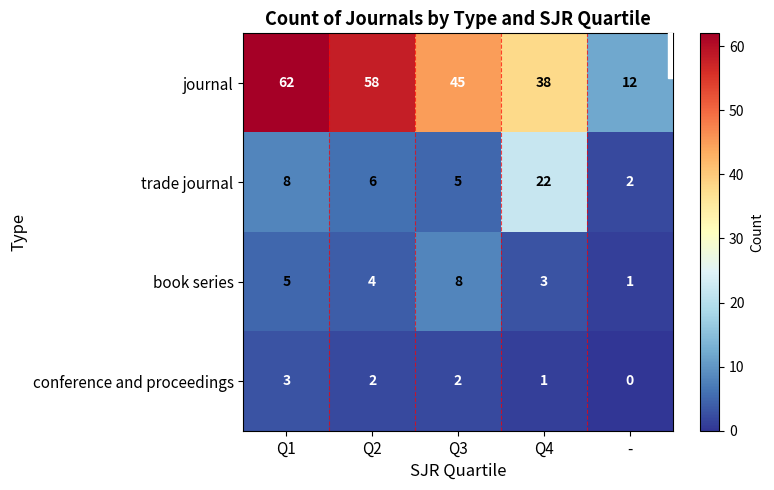

The value of book series at Q4 is 4. True or false?

False